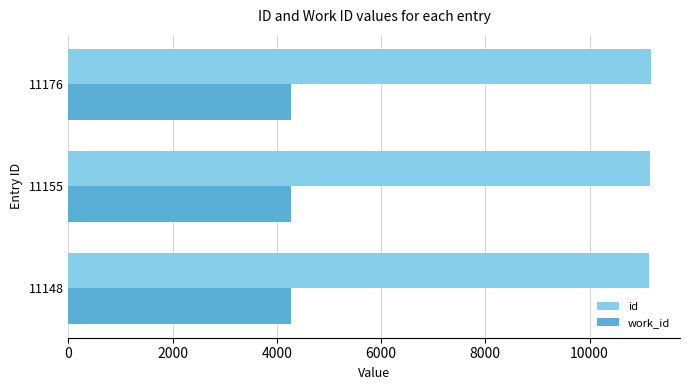

List the series in order of their overall mean, highest first.

id, work_id